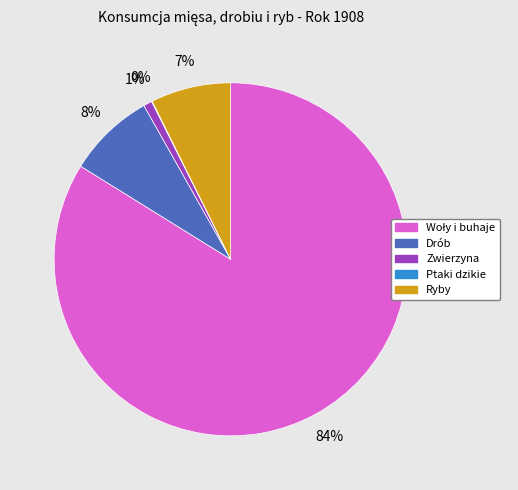

Is it true that Ryby is 7% of the pie?

True